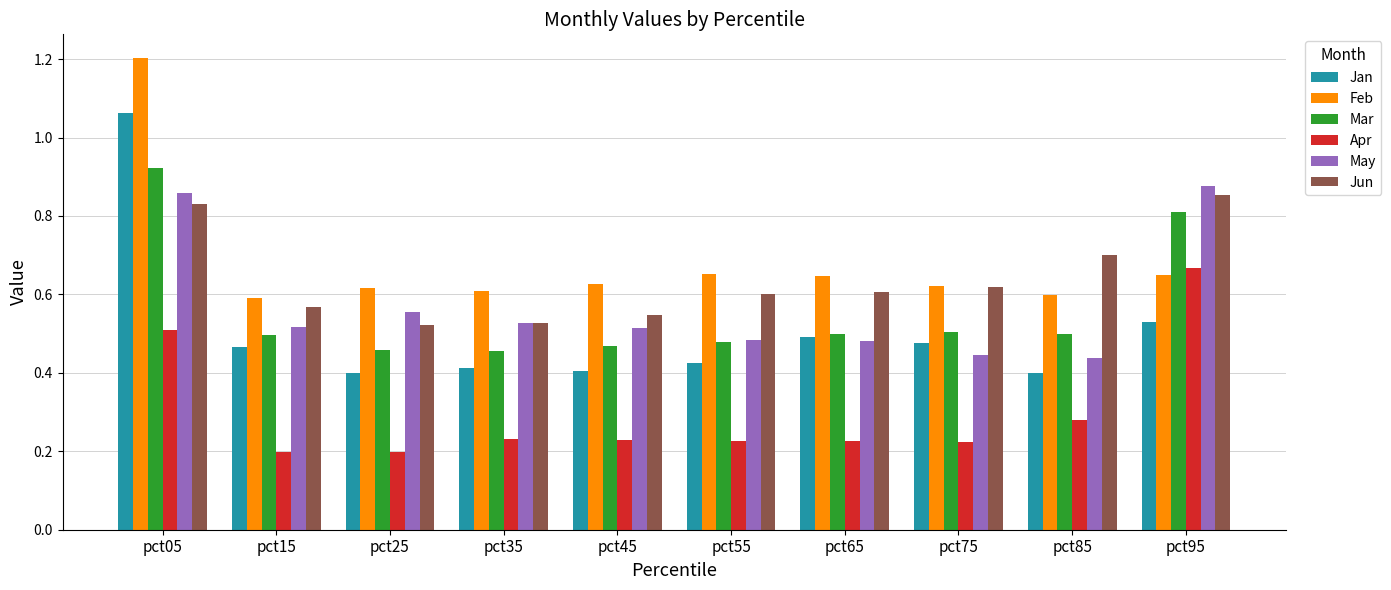

What is the total value across all series at pct85?

2.9